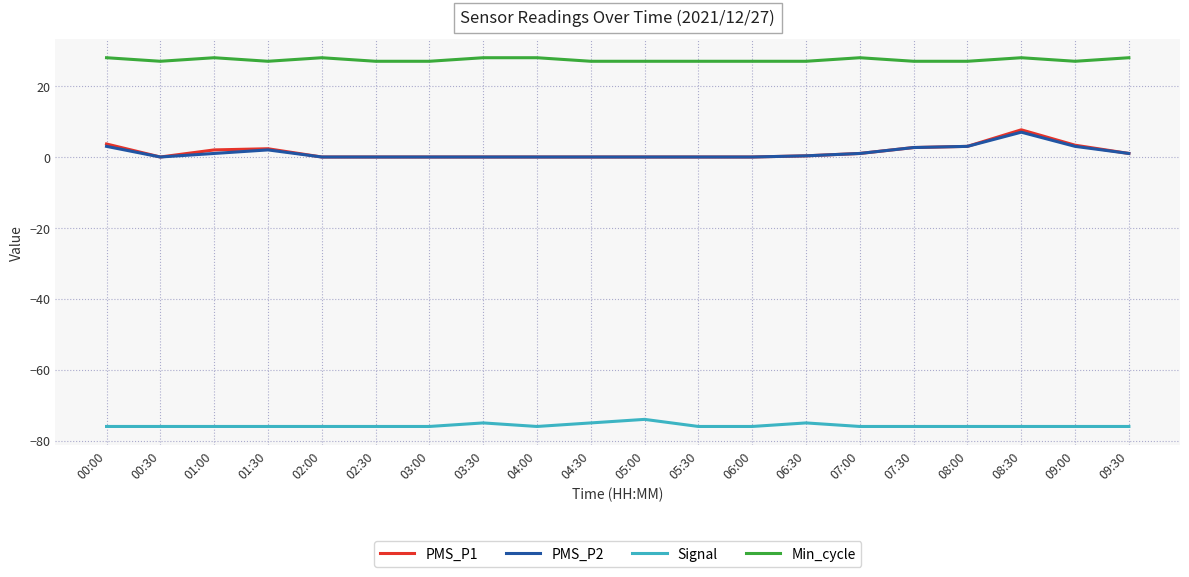

The value of Signal at 09:00 is -42.3. True or false?

False